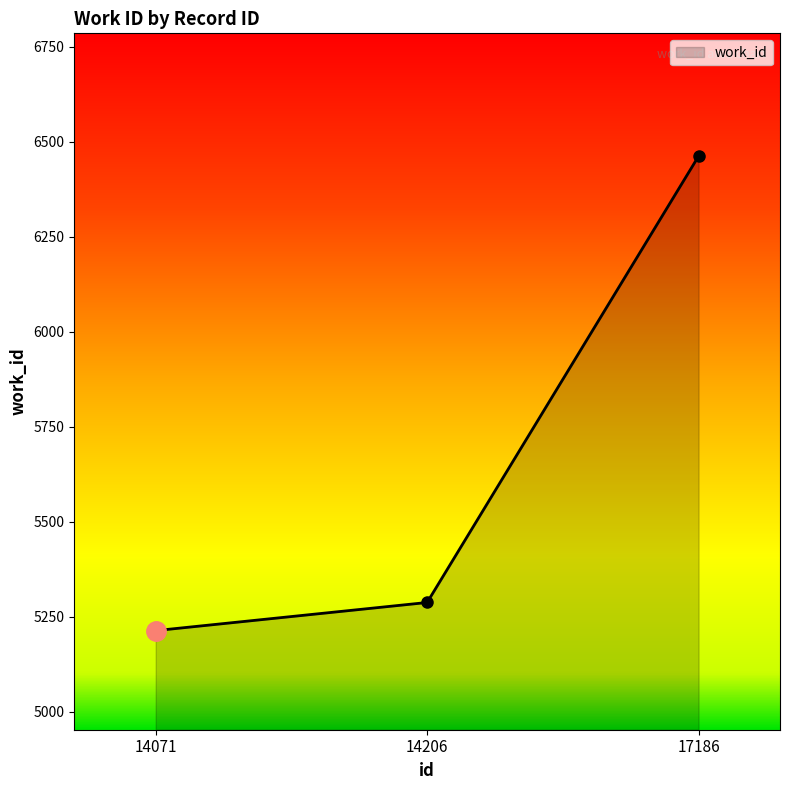

Does the chart display data point markers on the line(s)?

Yes